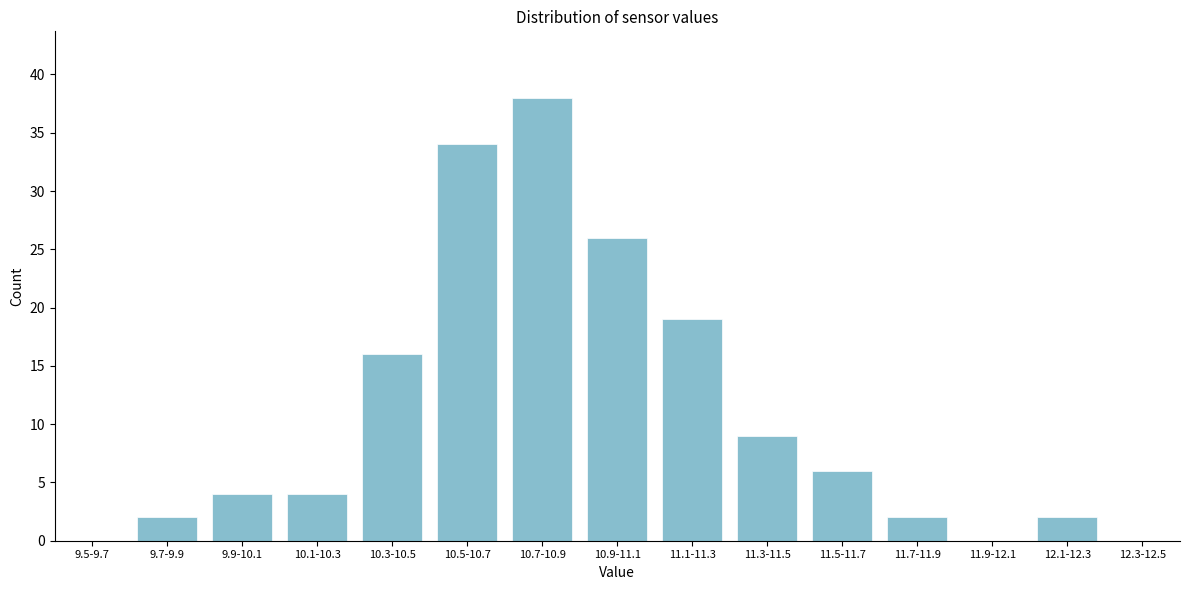

Reading right to left, extract all data points from this chart.

12.3-12.5=0	12.1-12.3=2	11.9-12.1=0	11.7-11.9=2	11.5-11.7=6	11.3-11.5=9	11.1-11.3=19	10.9-11.1=26	10.7-10.9=38	10.5-10.7=34	10.3-10.5=16	10.1-10.3=4	9.9-10.1=4	9.7-9.9=2	9.5-9.7=0